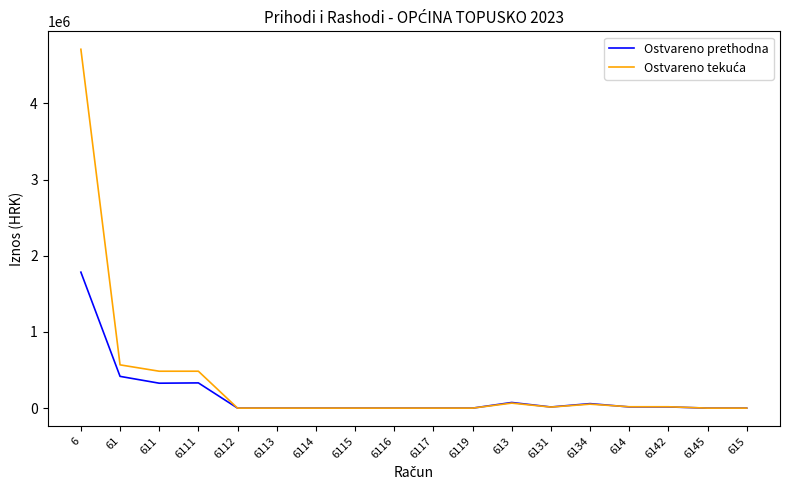

At which category is the sum across all series the highest?

6